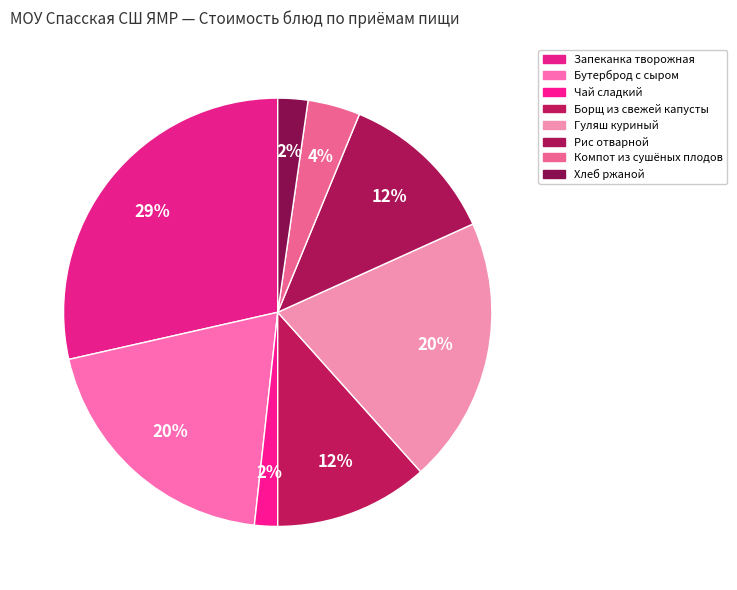

Which slice is the smallest?

Чай сладкий